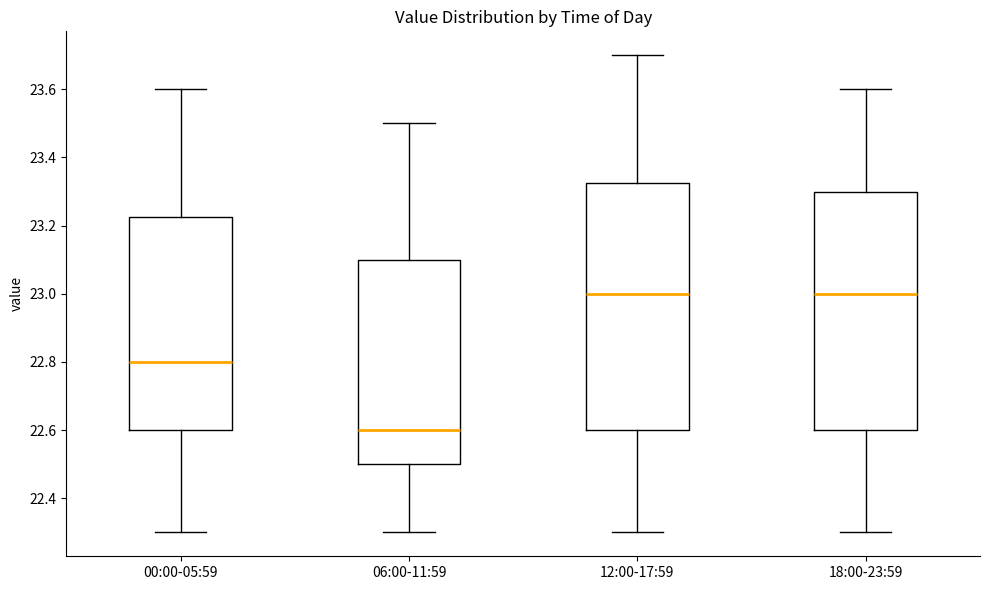

Reading left to right, transcribe this box plot: for each box, give where its median line is, the range the box spans, and where its two whiskers end, as read against the y-axis. The values are not printed on the chart, so give them approximately, as read against the axis.

00:00-05:59: median 22.80, box 22.60 to 23.22, whiskers 22.30 to 23.60
06:00-11:59: median 22.60, box 22.50 to 23.10, whiskers 22.30 to 23.50
12:00-17:59: median 23.00, box 22.60 to 23.32, whiskers 22.30 to 23.70
18:00-23:59: median 23.00, box 22.60 to 23.30, whiskers 22.30 to 23.60